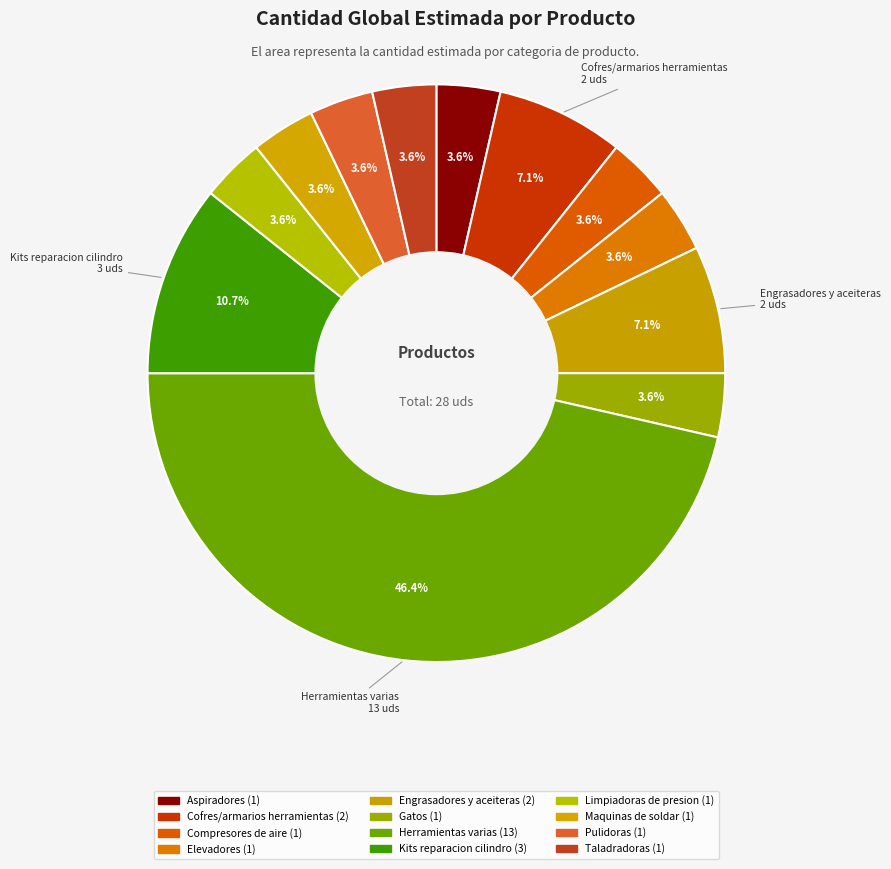

Count the number of slices in the pie.

12